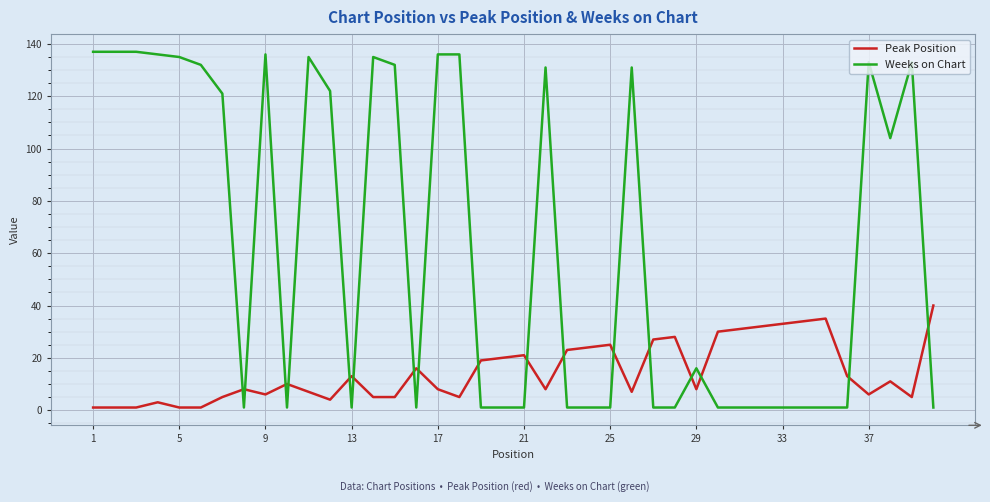

Count the number of categories in the chart.

40